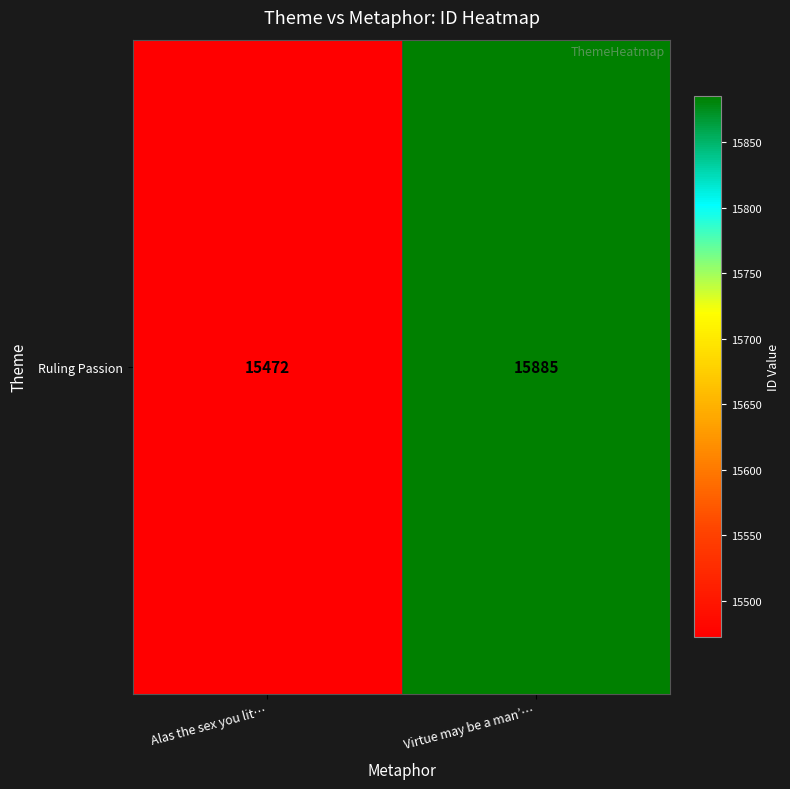

How many distinct data groups are displayed?

1